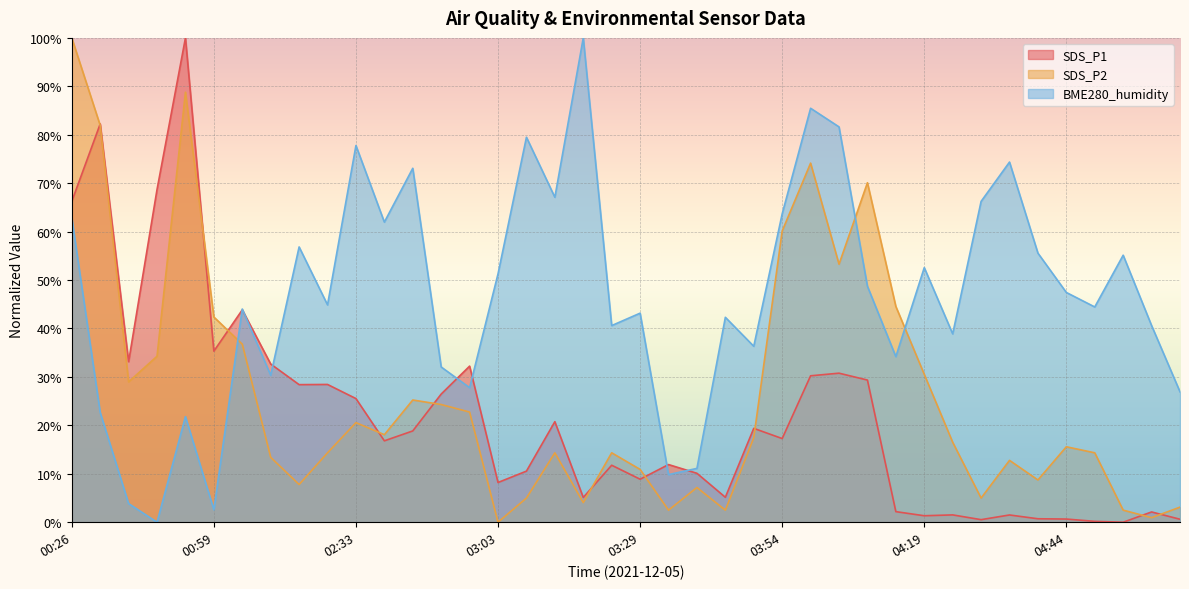

How many lines are shown in the chart?

3